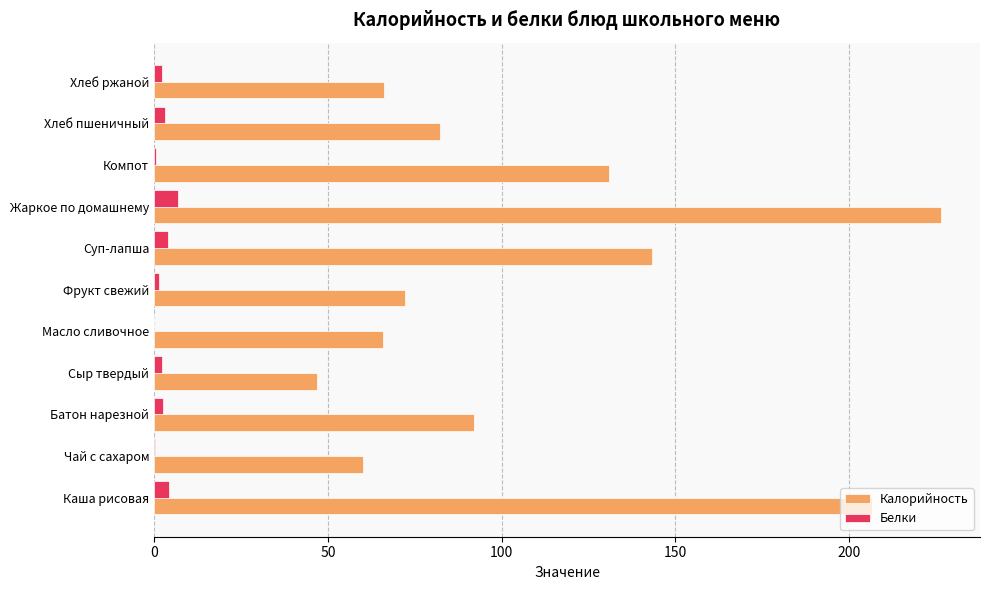

What is the sum of all Калорийность values?

1192.1